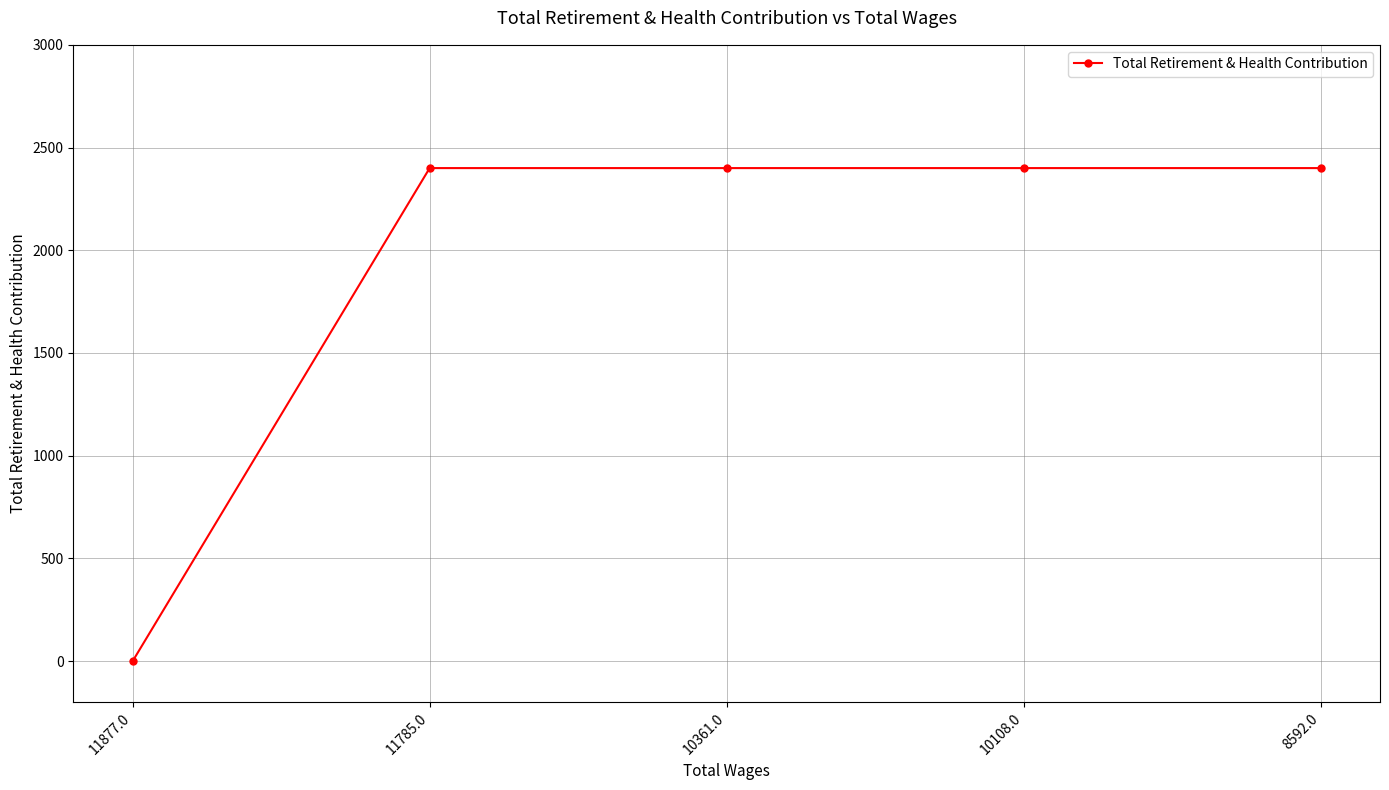

What is the label of the 5th point from the left?

8592.0